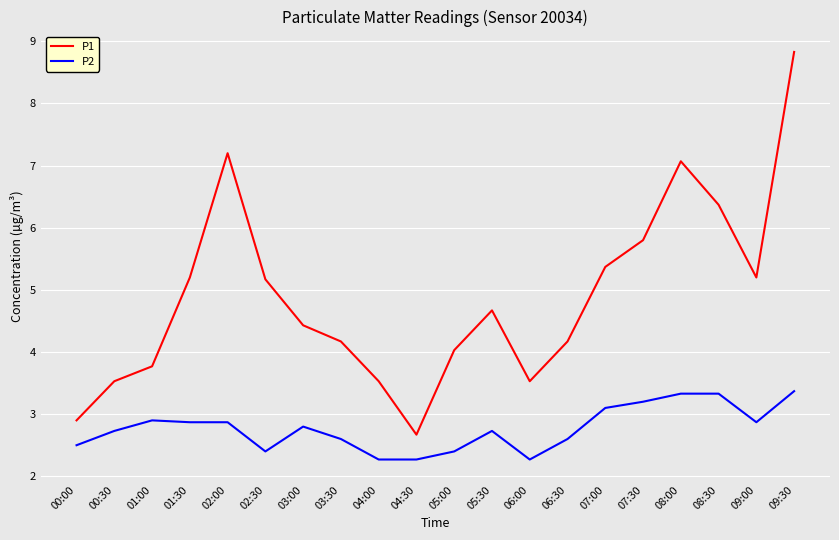

Which series has the largest total across all categories?

P1